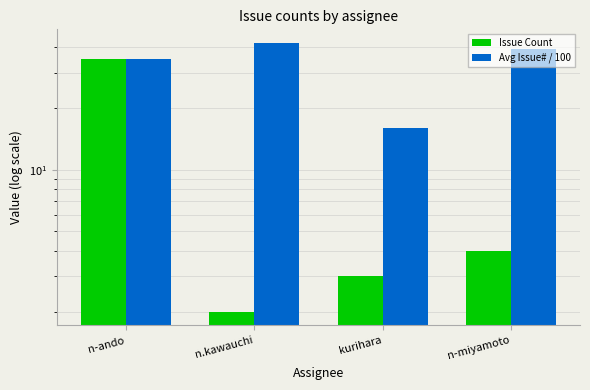

What position from the right is n-miyamoto?

1